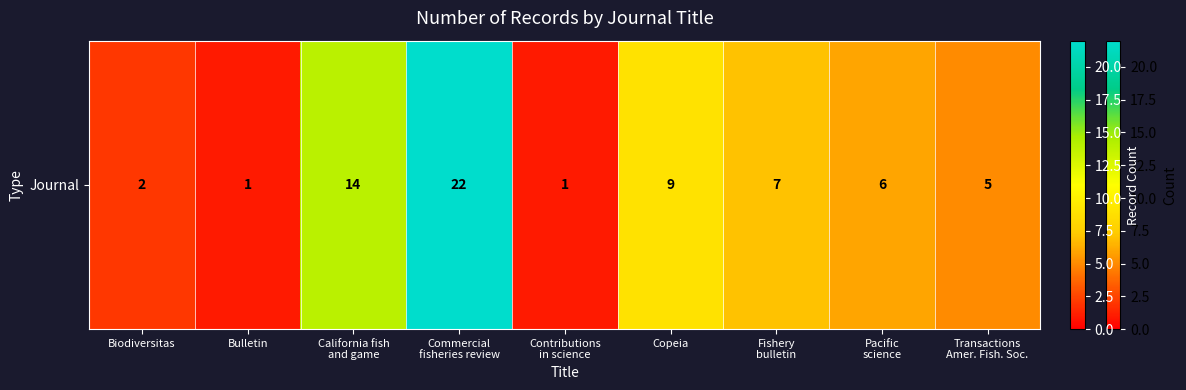

Reading left to right, extract all data points from this chart.

2	1	14	22	1	9	7	6	5